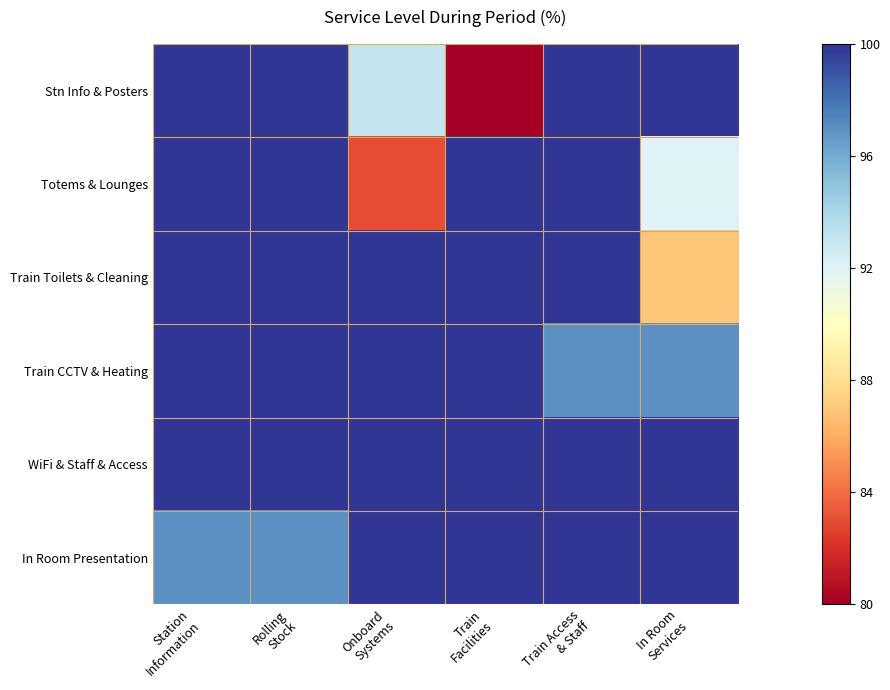

Which series has the largest total across all categories?

WiFi & Staff & Access